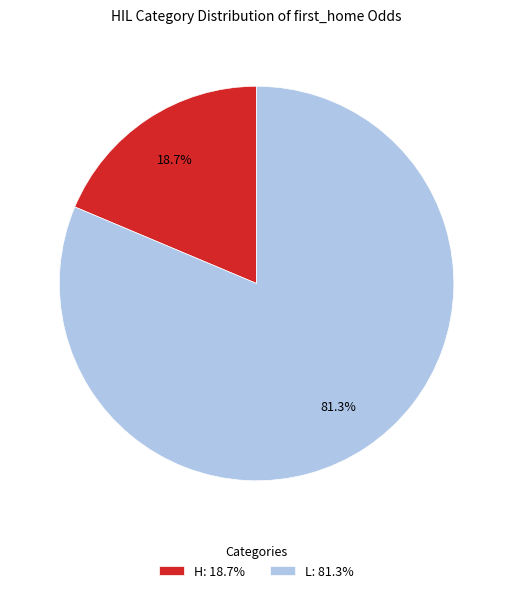

Which slice is the largest?

L: 81.3%